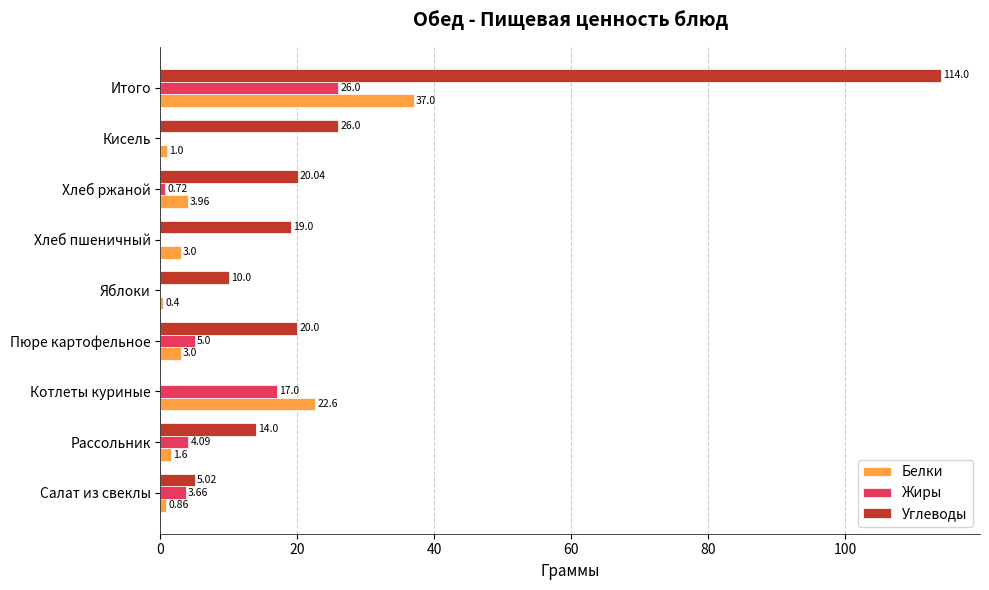

Which series has the largest total across all categories?

Углеводы